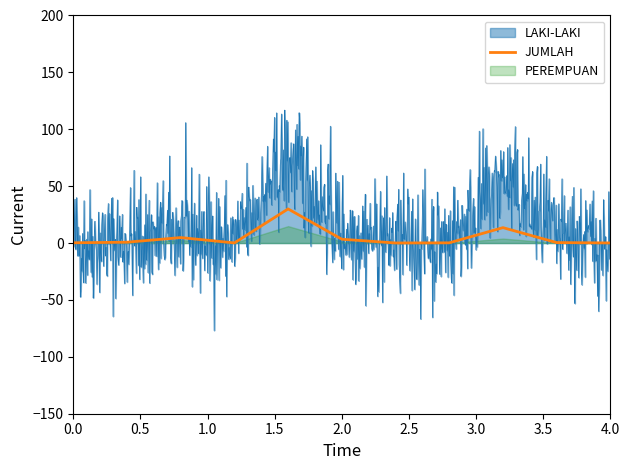

How many interior local peaks (higher than both neighbors) does the data have?

3